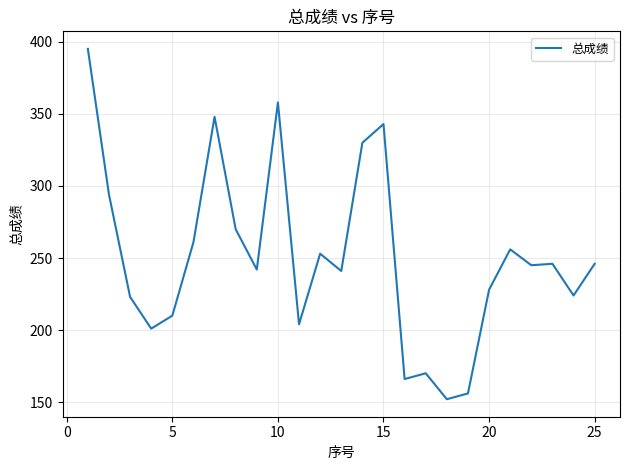

How many categories are shown in the chart?

25